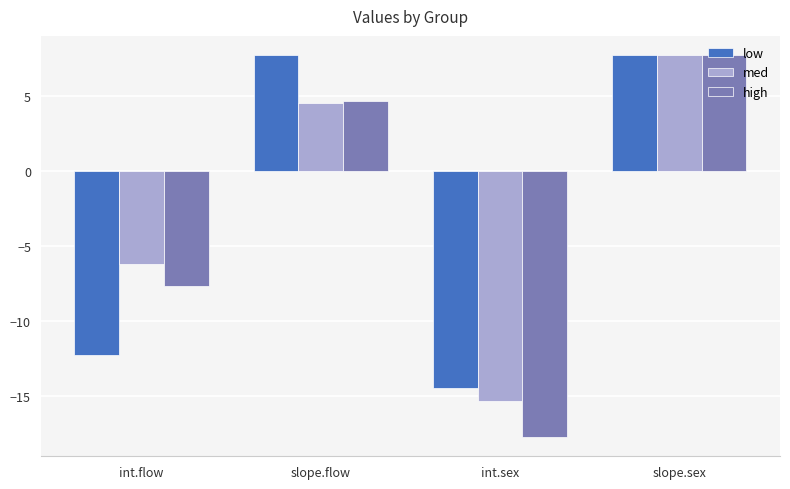

At which label does high reach its peak?

slope.sex